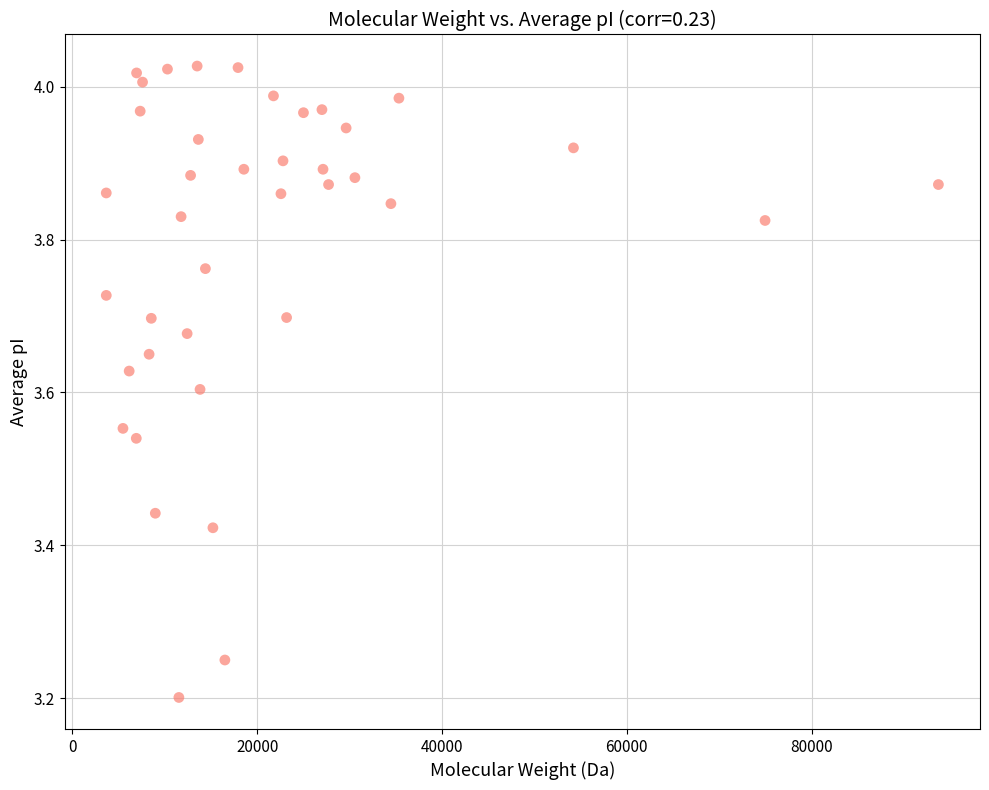

What is the range of X values (max minus min)?

90047.1